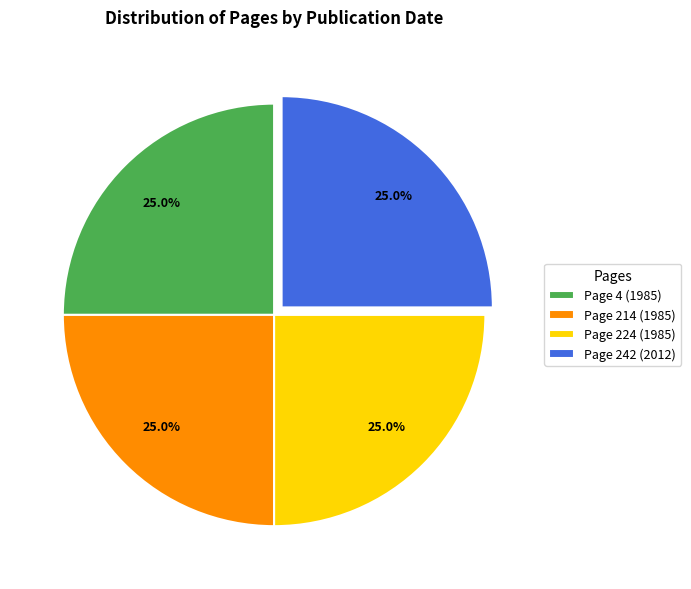

Does Page 214 (1985) account for over 50% of the chart?

No